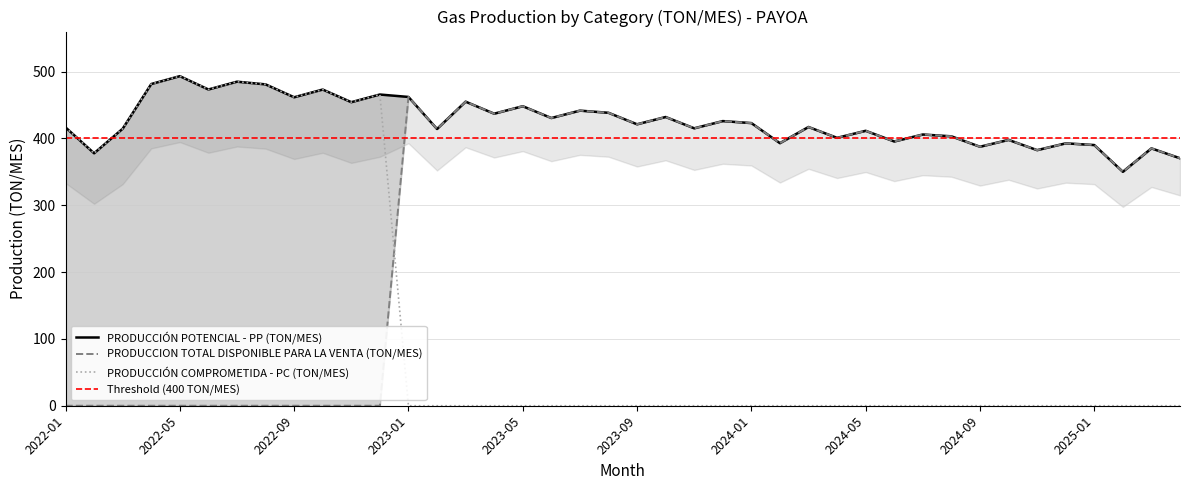

Read the PRODUCCIÓN POTENCIAL - PP (TON/MES) value at 2024-11.

382.5